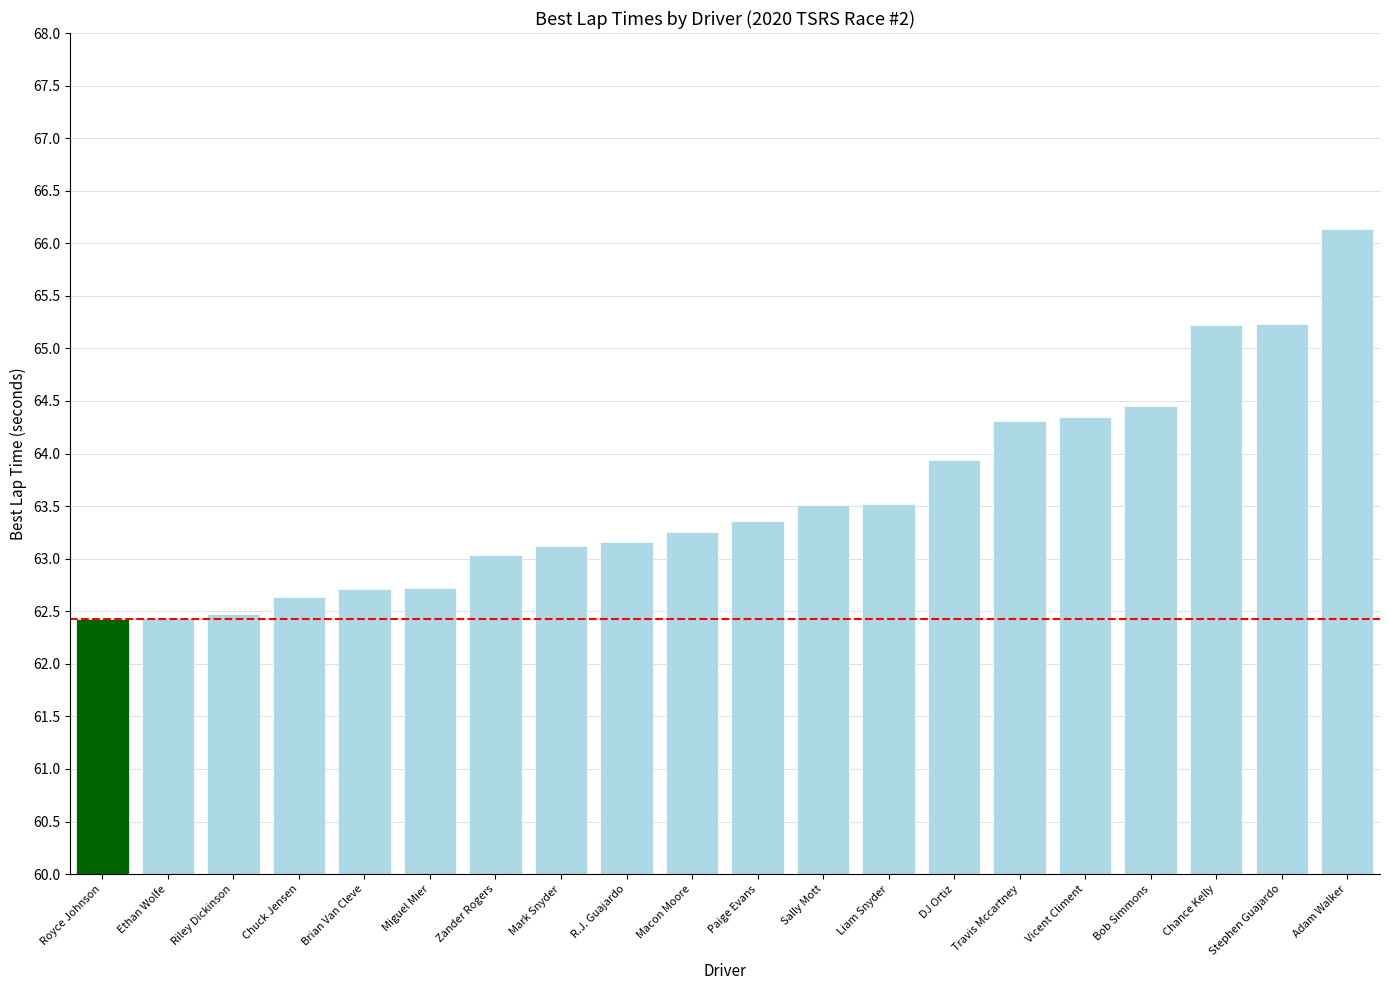

What is the sum of the values at Brian Van Cleve and R.J. Guajardo?

125.9